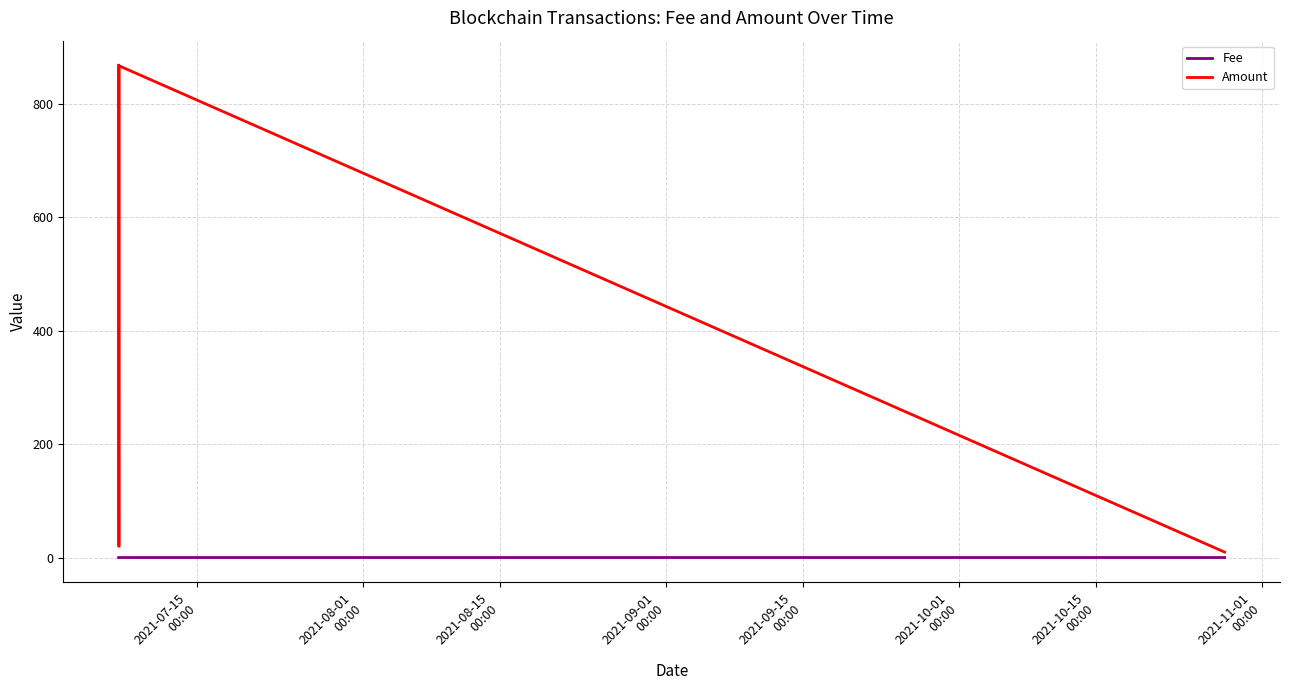

List the series in order of their peak value, highest first.

Amount, Fee